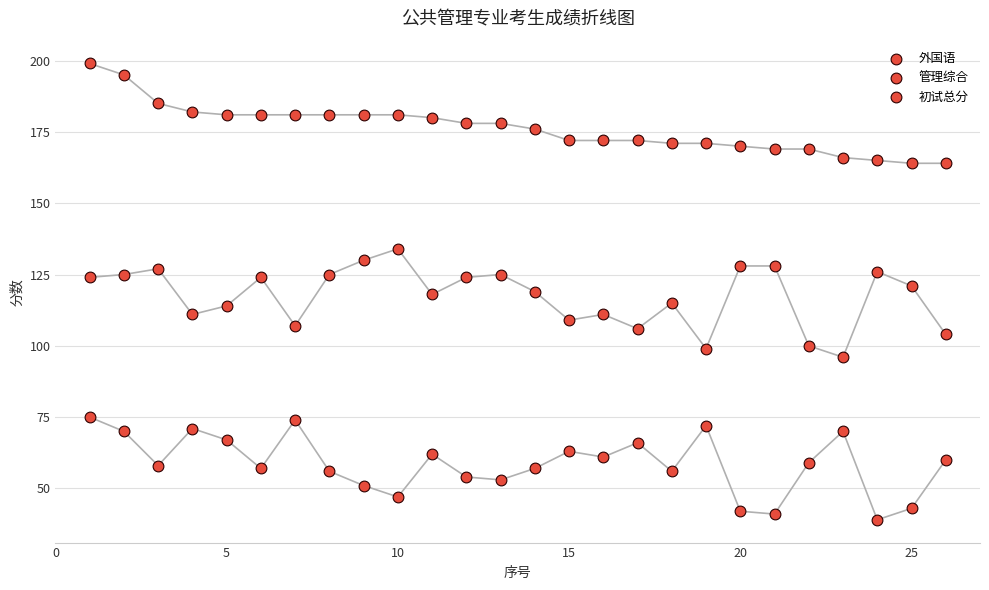

How many points are shown in the scatter plot?

78